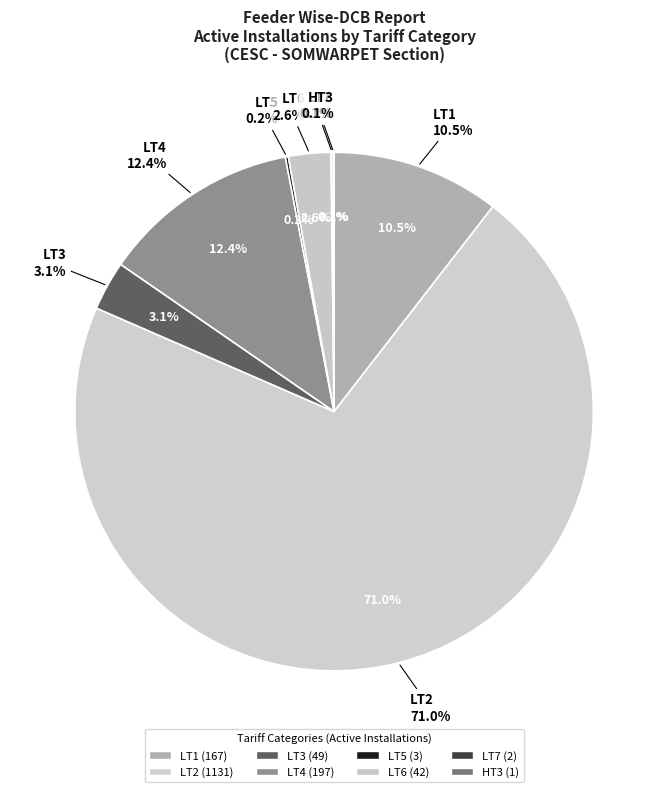

Is the sum of HT3 and LT3 greater than half?

No